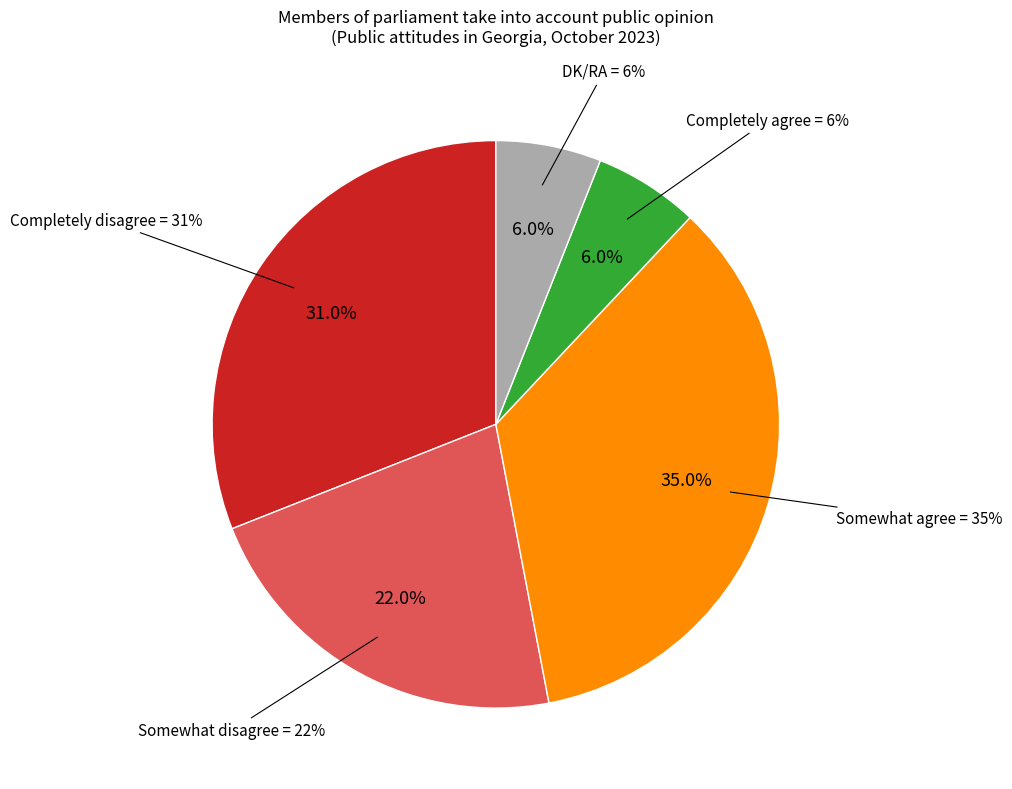

Which slice is the largest?

Somewhat agree